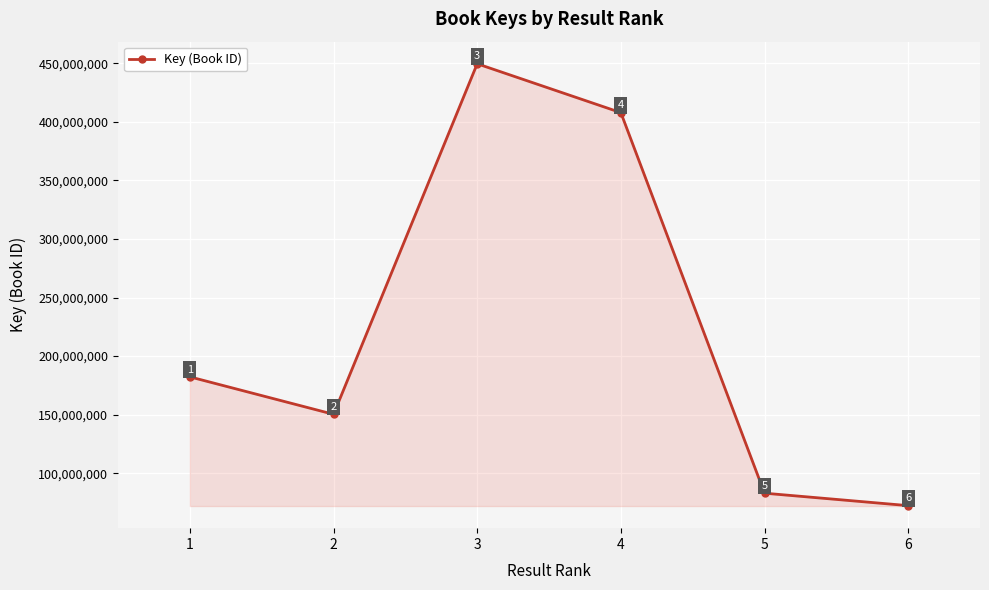

What is the greatest value displayed?

449590697